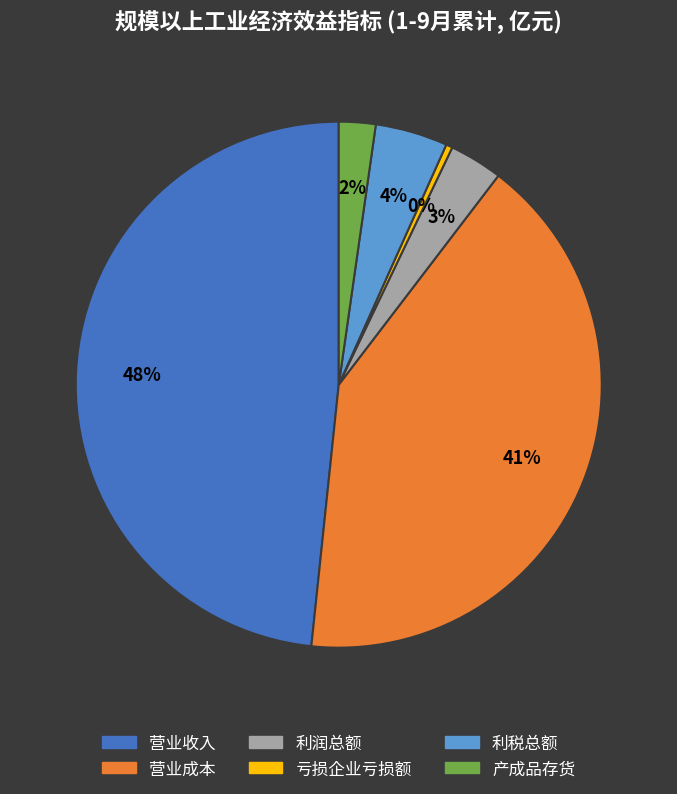

Which slice is the largest?

营业收入